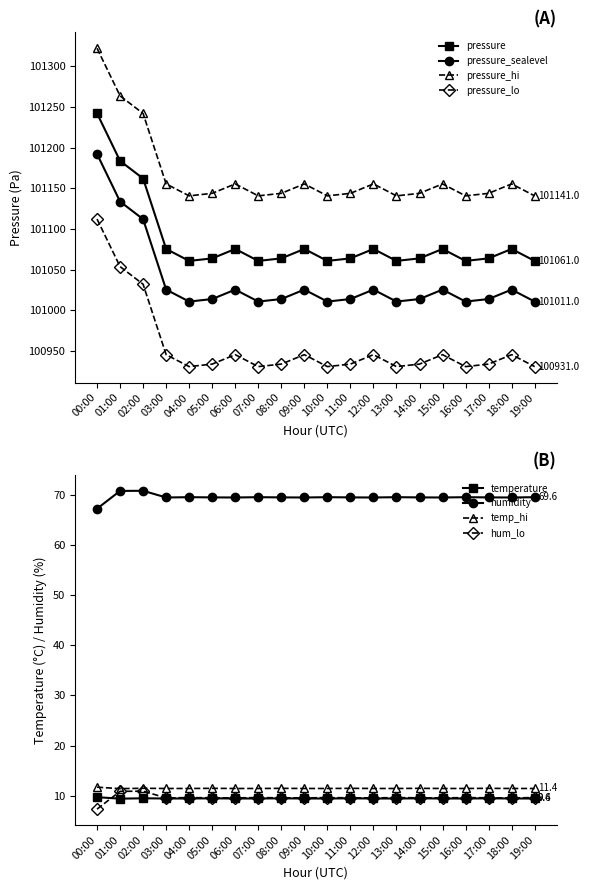

Does the chart display data point markers on the line(s)?

Yes